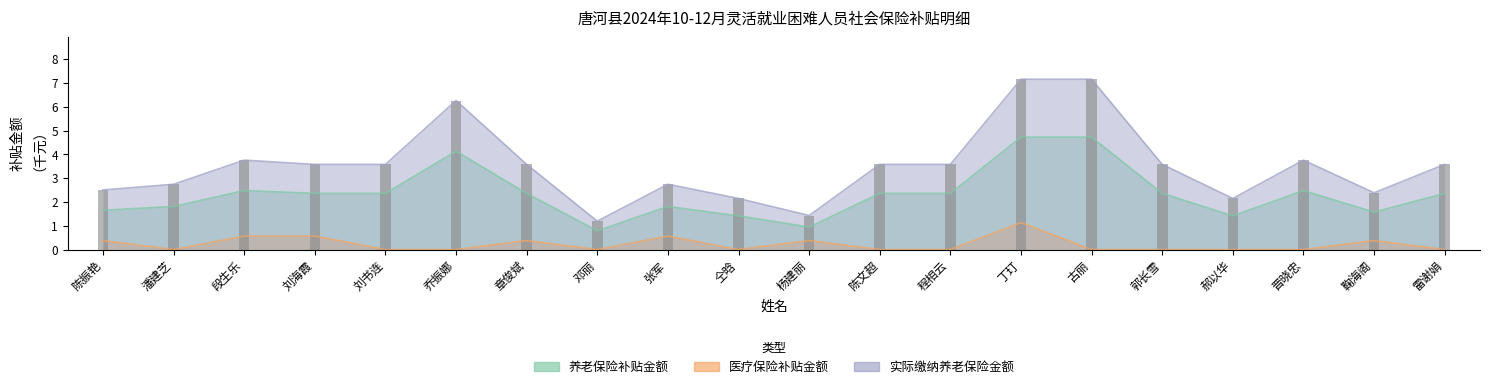

True or false: 医疗保险补贴金额 has a value of -0.4 at 邓丽.

False